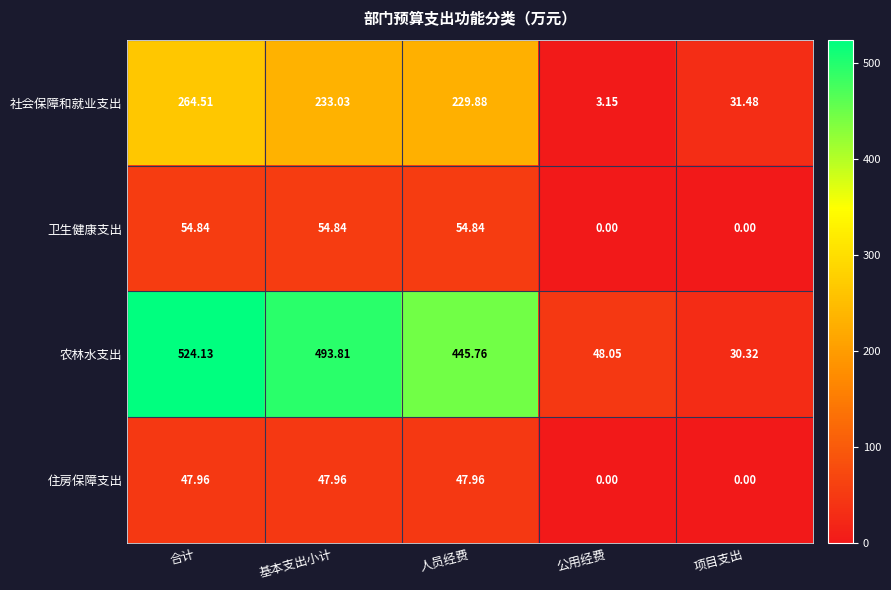

Which category has the lowest value in the 农林水支出 series?

项目支出